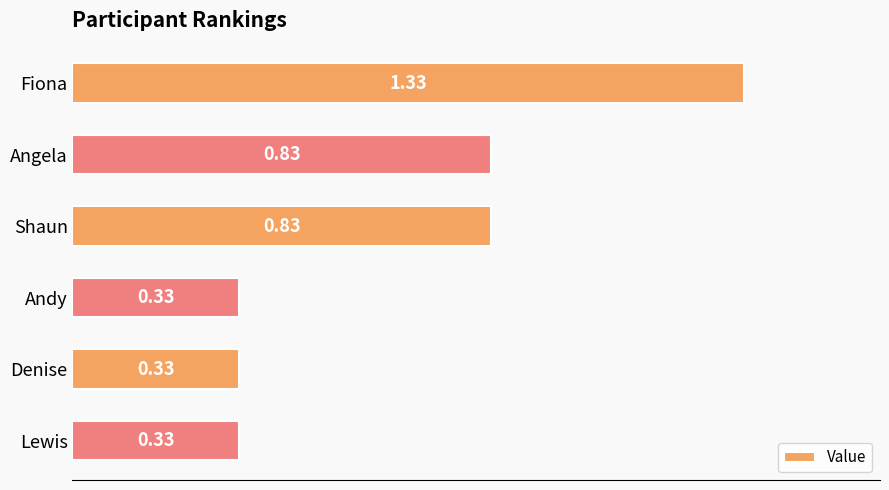

What is the change in value from Fiona to Denise?

-1.0